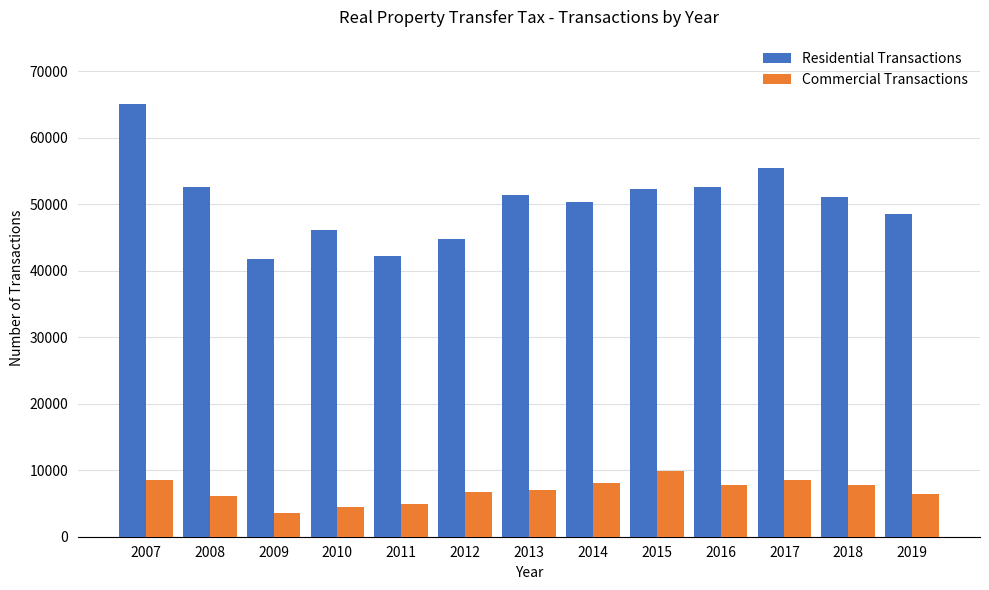

What is the spread (max minus min) of values at 2014?

42101